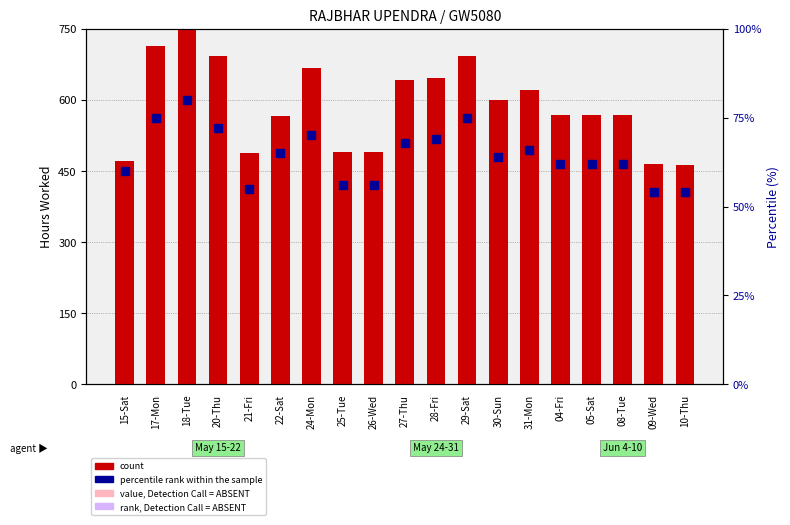

Which series reaches the minimum Y coordinate?

percentile rank within the sample